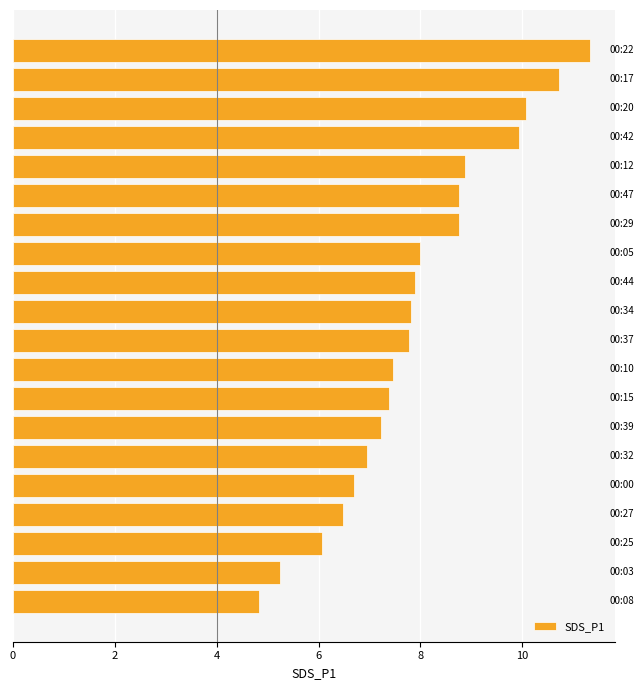

What is the average value?

7.9